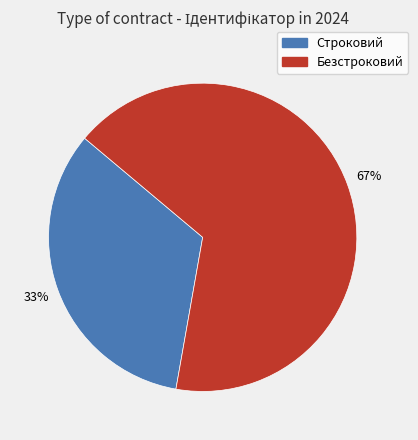

How many slices are in this pie chart?

2